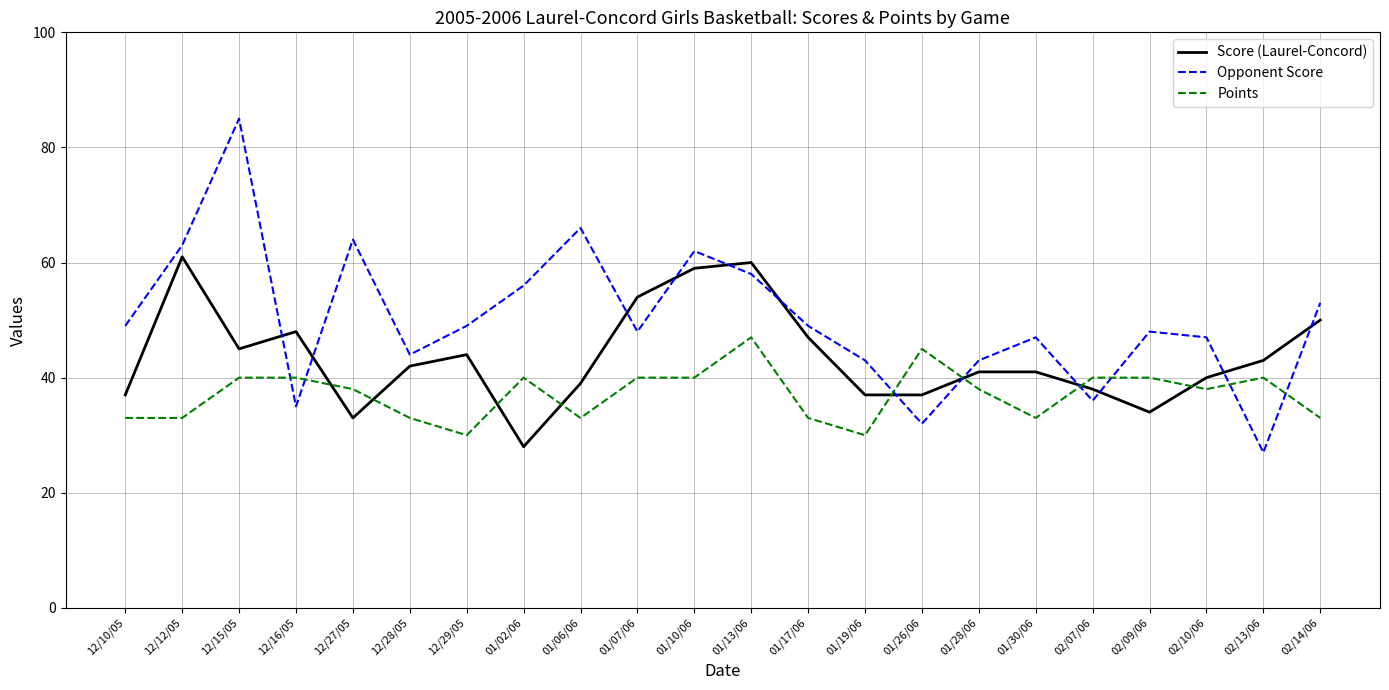

What is the spread (max minus min) of values at 01/28/06?

5